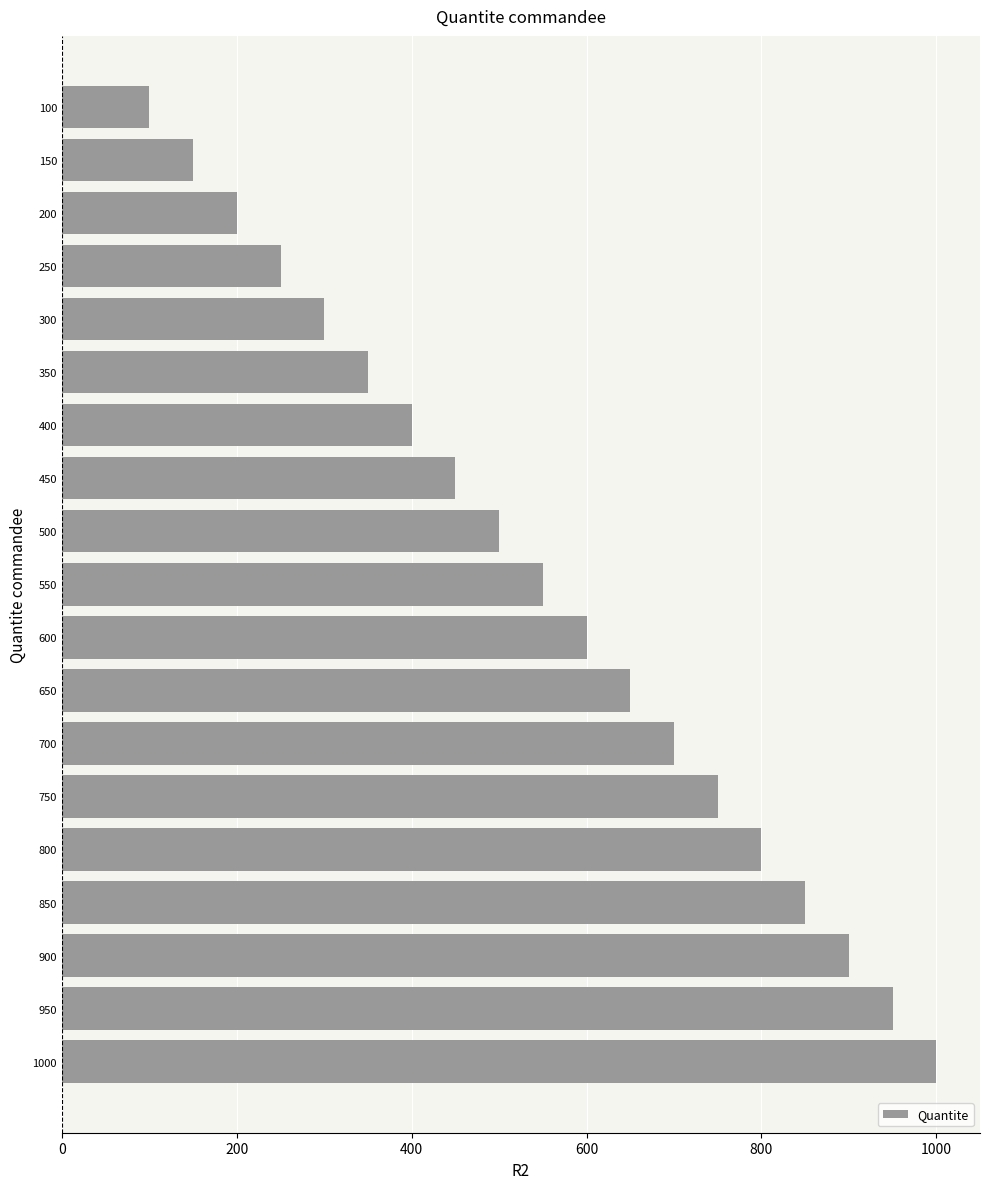

List the labels in order of value, largest first.

1000, 950, 900, 850, 800, 750, 700, 650, 600, 550, 500, 450, 400, 350, 300, 250, 200, 150, 100